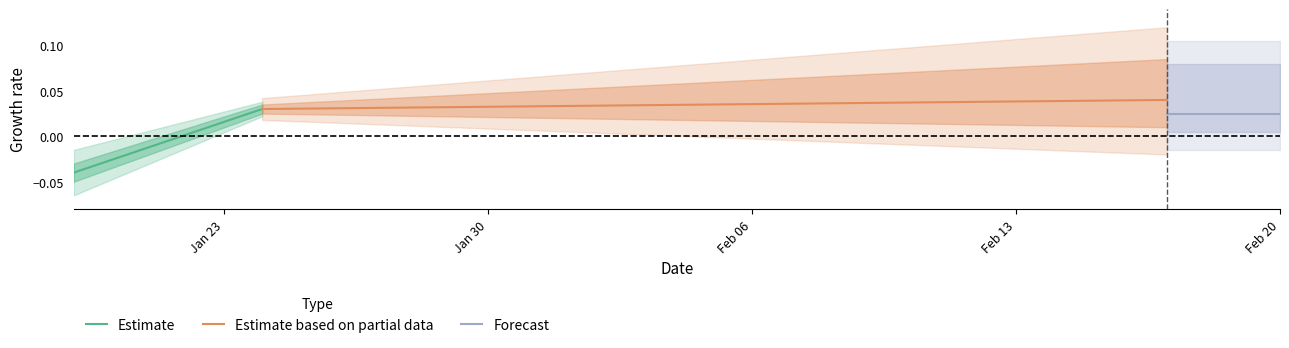

What position from the left is Feb 06?

3